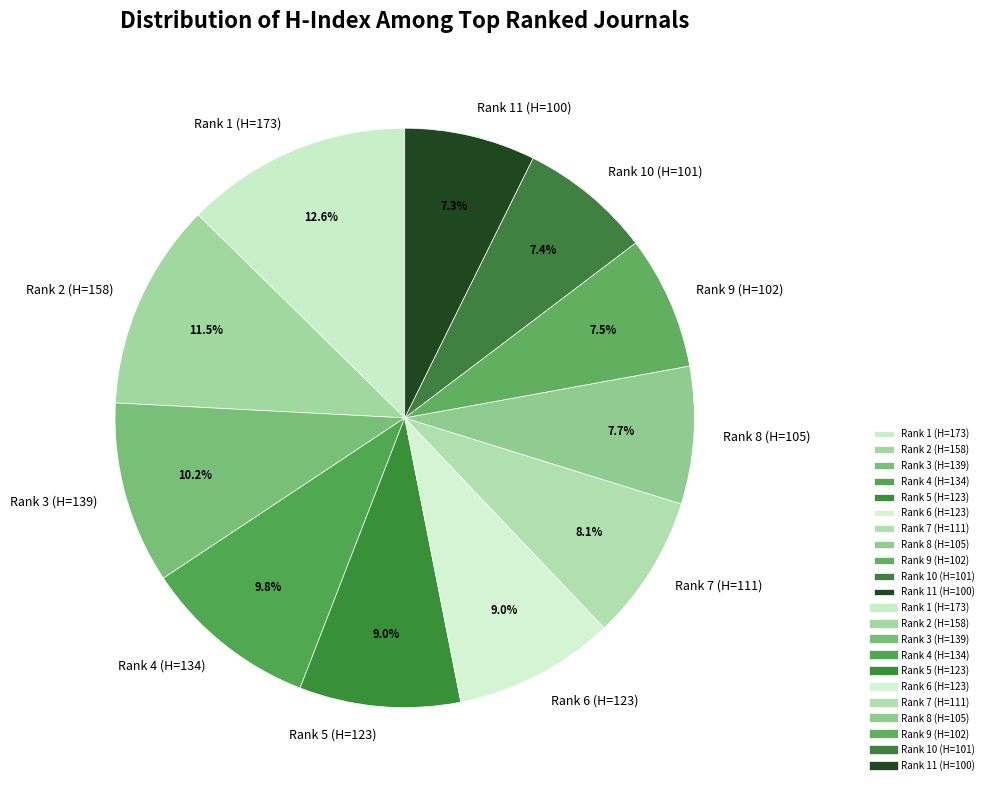

What is the largest slice in the pie chart?

Rank 1 (H=173)